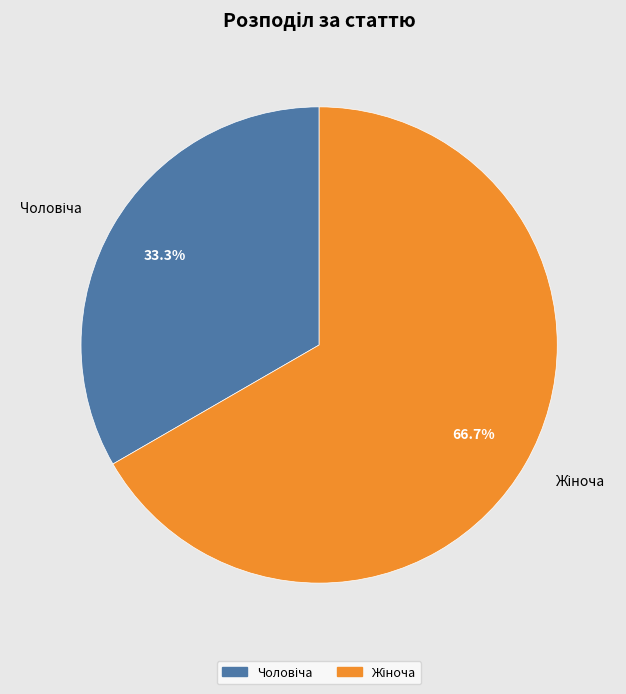

Is there any slice that represents more than half of the pie?

Yes